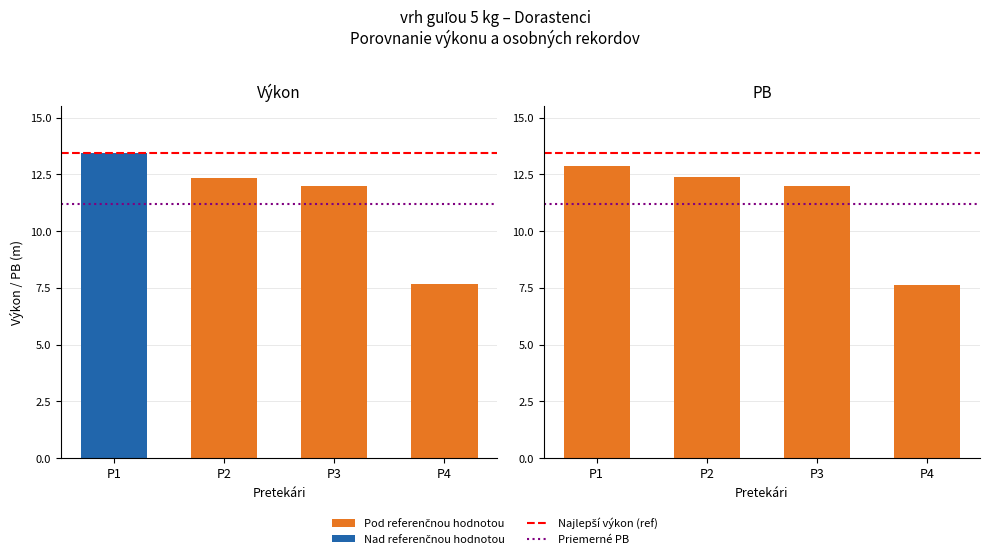

Is the value of Best result (ref line) at P2 greater than the value of Avg. PB at P2?

Yes